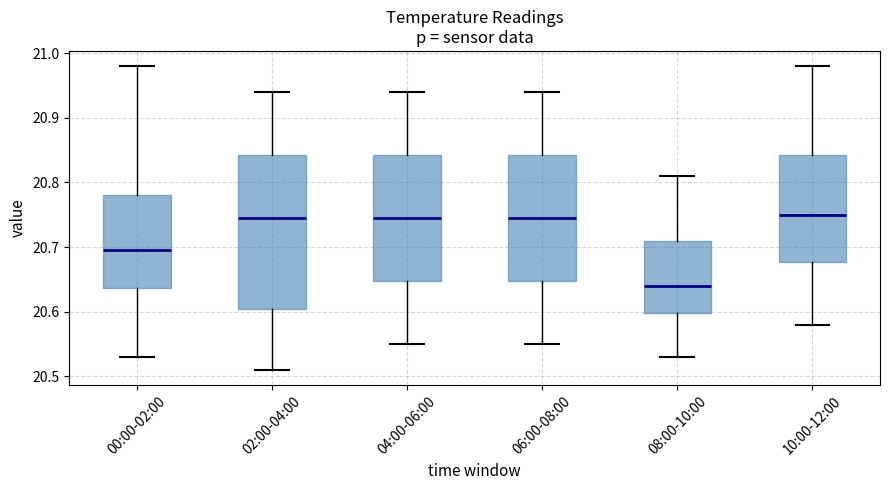

Reading left to right, transcribe this box plot: for each box, give where its median line is, the range the box spans, and where its two whiskers end, as read against the y-axis. The values are not printed on the chart, so give them approximately, as read against the axis.

00:00-02:00: median 20.70, box 20.64 to 20.78, whiskers 20.53 to 20.98
02:00-04:00: median 20.75, box 20.61 to 20.84, whiskers 20.51 to 20.94
04:00-06:00: median 20.75, box 20.65 to 20.84, whiskers 20.55 to 20.94
06:00-08:00: median 20.75, box 20.65 to 20.84, whiskers 20.55 to 20.94
08:00-10:00: median 20.64, box 20.60 to 20.71, whiskers 20.53 to 20.81
10:00-12:00: median 20.75, box 20.68 to 20.84, whiskers 20.58 to 20.98